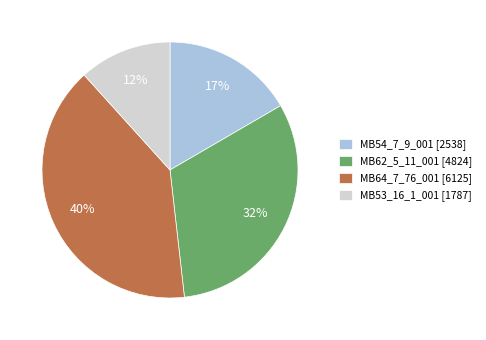

Does any single category account for the majority?

No